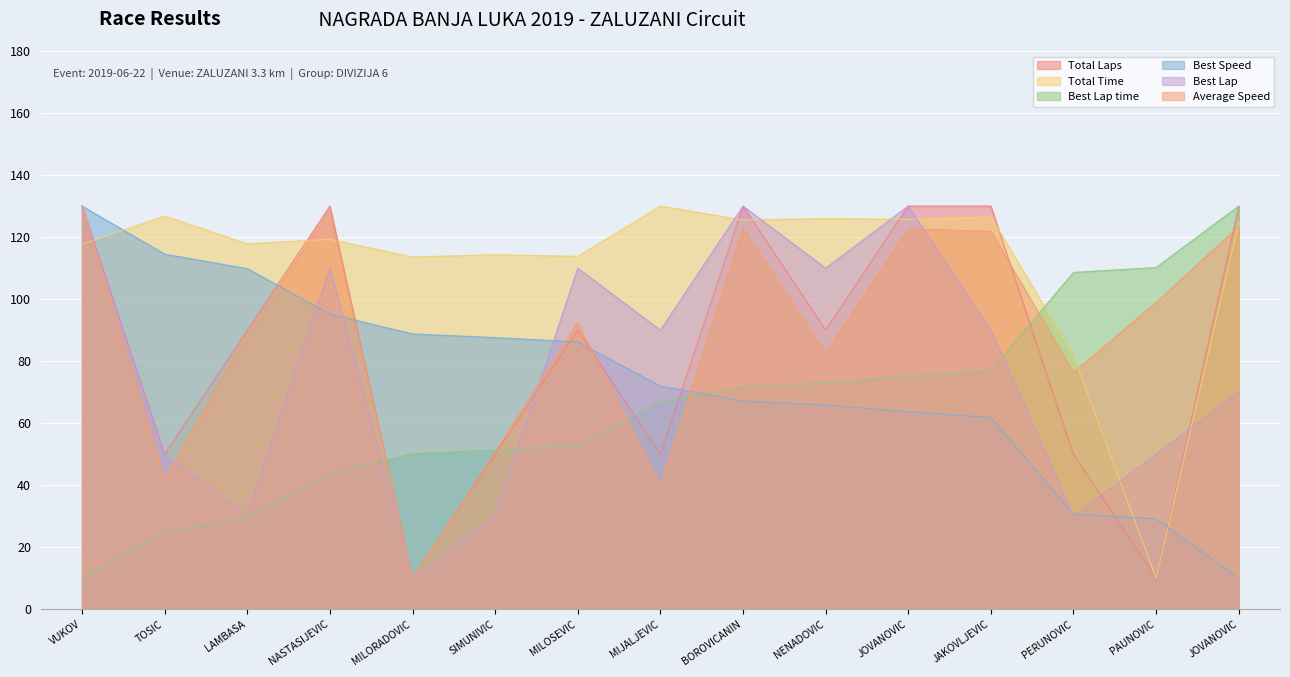

At NASTASIJEVIC, list the series in order from smallest to largest.

Best Lap time, Best Speed, Best Lap, Total Time, Average Speed, Total Laps